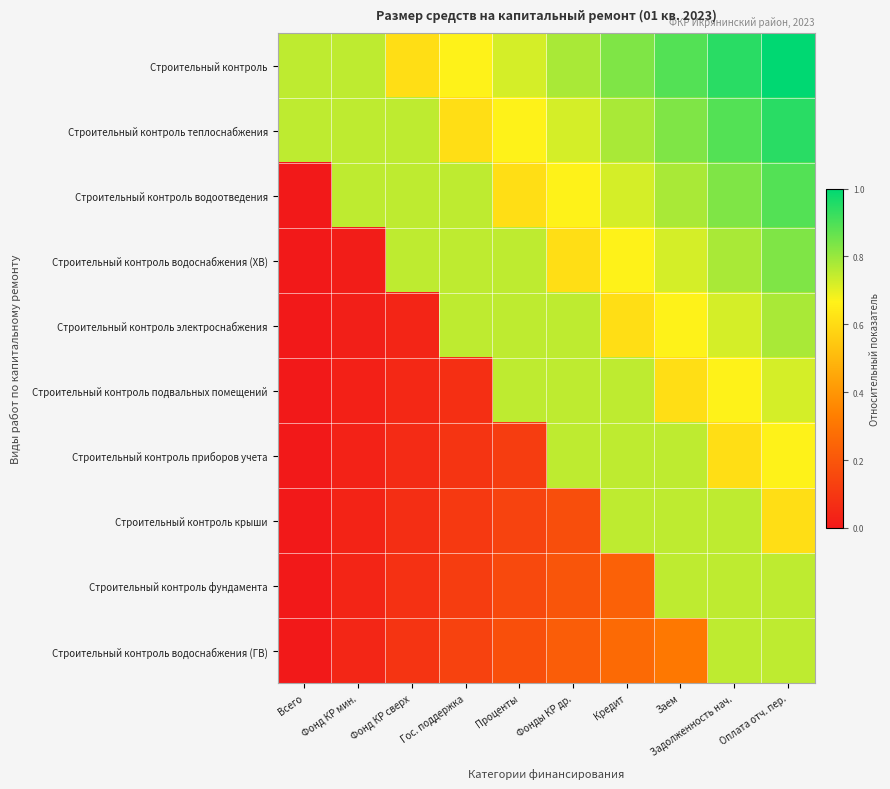

Reading right to left, what are all the values shown in this chart?

Строительный контроль: Оплата отч. пер.=1.0	Задолженность нач.=0.9	Заем=0.9	Кредит=0.8	Фонды КР др.=0.8	Проценты=0.7	Гос. поддержка=0.7	Фонд КР сверх=0.6	Фонд КР мин.=0.8	Всего=0.8
Строительный контроль теплоснабжения: Оплата отч. пер.=0.9	Задолженность нач.=0.9	Заем=0.8	Кредит=0.8	Фонды КР др.=0.7	Проценты=0.7	Гос. поддержка=0.6	Фонд КР сверх=0.8	Фонд КР мин.=0.8	Всего=0.8
Строительный контроль водоотведения: Оплата отч. пер.=0.9	Задолженность нач.=0.8	Заем=0.8	Кредит=0.7	Фонды КР др.=0.7	Проценты=0.6	Гос. поддержка=0.8	Фонд КР сверх=0.8	Фонд КР мин.=0.8	Всего=0.0
Строительный контроль водоснабжения (ХВ): Оплата отч. пер.=0.8	Задолженность нач.=0.8	Заем=0.7	Кредит=0.7	Фонды КР др.=0.6	Проценты=0.8	Гос. поддержка=0.8	Фонд КР сверх=0.8	Фонд КР мин.=0.0	Всего=0.0
Строительный контроль электроснабжения: Оплата отч. пер.=0.8	Задолженность нач.=0.7	Заем=0.7	Кредит=0.6	Фонды КР др.=0.8	Проценты=0.8	Гос. поддержка=0.8	Фонд КР сверх=0.0	Фонд КР мин.=0.0	Всего=0.0
Строительный контроль подвальных помещений: Оплата отч. пер.=0.7	Задолженность нач.=0.7	Заем=0.6	Кредит=0.8	Фонды КР др.=0.8	Проценты=0.8	Гос. поддержка=0.1	Фонд КР сверх=0.0	Фонд КР мин.=0.0	Всего=0.0
Строительный контроль приборов учета: Оплата отч. пер.=0.7	Задолженность нач.=0.6	Заем=0.8	Кредит=0.8	Фонды КР др.=0.8	Проценты=0.1	Гос. поддержка=0.1	Фонд КР сверх=0.1	Фонд КР мин.=0.0	Всего=0.0
Строительный контроль крыши: Оплата отч. пер.=0.6	Задолженность нач.=0.8	Заем=0.8	Кредит=0.8	Фонды КР др.=0.2	Проценты=0.1	Гос. поддержка=0.1	Фонд КР сверх=0.1	Фонд КР мин.=0.0	Всего=0.0
Строительный контроль фундамента: Оплата отч. пер.=0.8	Задолженность нач.=0.8	Заем=0.8	Кредит=0.2	Фонды КР др.=0.2	Проценты=0.2	Гос. поддержка=0.1	Фонд КР сверх=0.1	Фонд КР мин.=0.0	Всего=0.0
Строительный контроль водоснабжения (ГВ): Оплата отч. пер.=0.8	Задолженность нач.=0.8	Заем=0.3	Кредит=0.3	Фонды КР др.=0.2	Проценты=0.2	Гос. поддержка=0.1	Фонд КР сверх=0.1	Фонд КР мин.=0.0	Всего=0.0